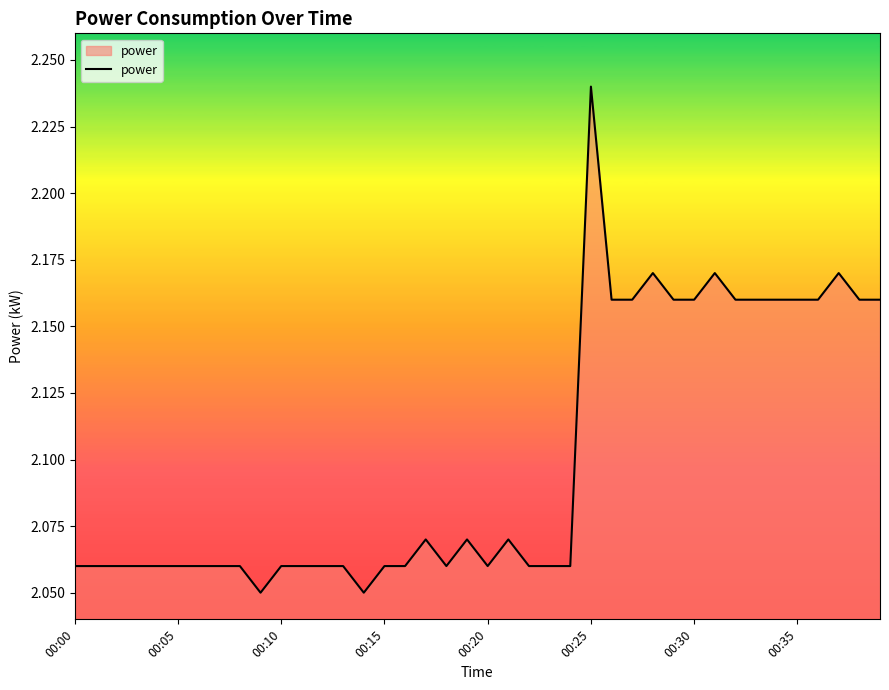

Which label corresponds to the largest value in the chart?

00:25